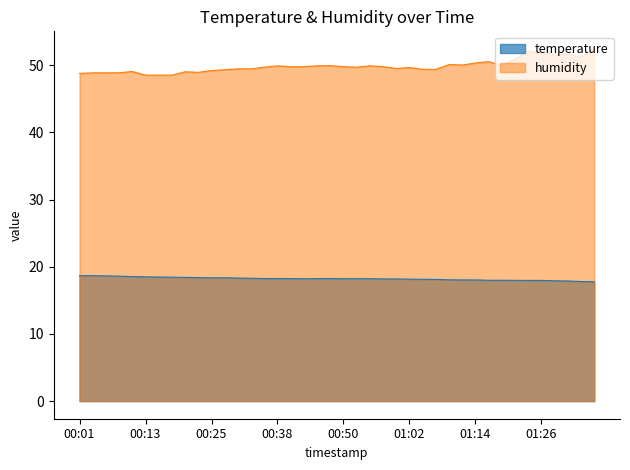

True or false: temperature and humidity intersect in this chart.

False